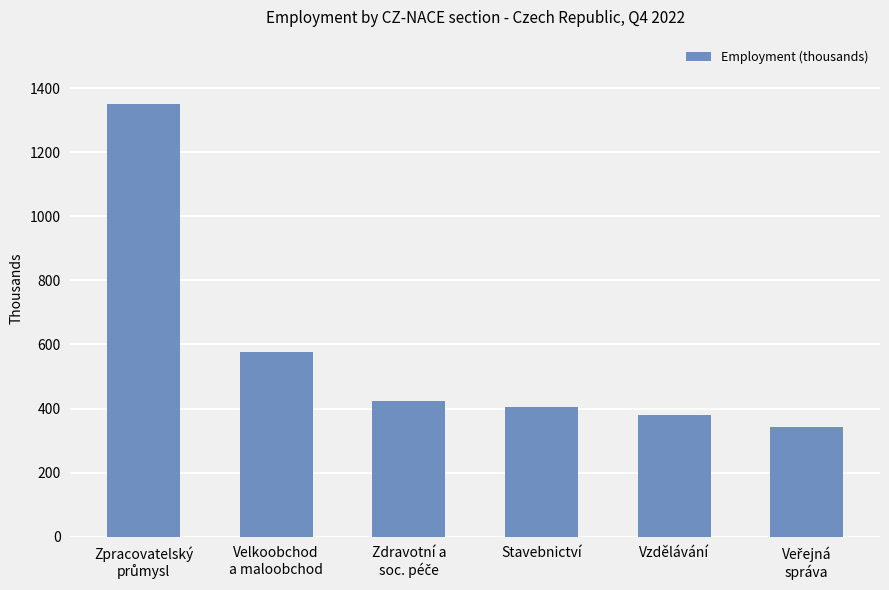

Reading right to left, list all the values displayed in this chart.

341.8	378.6	404.1	423.4	576.6	1348.6